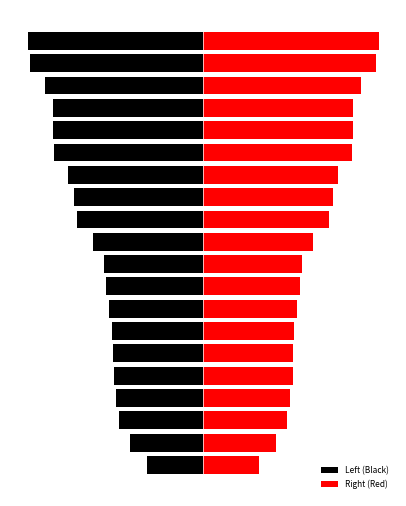

How many series are shown in this chart?

2